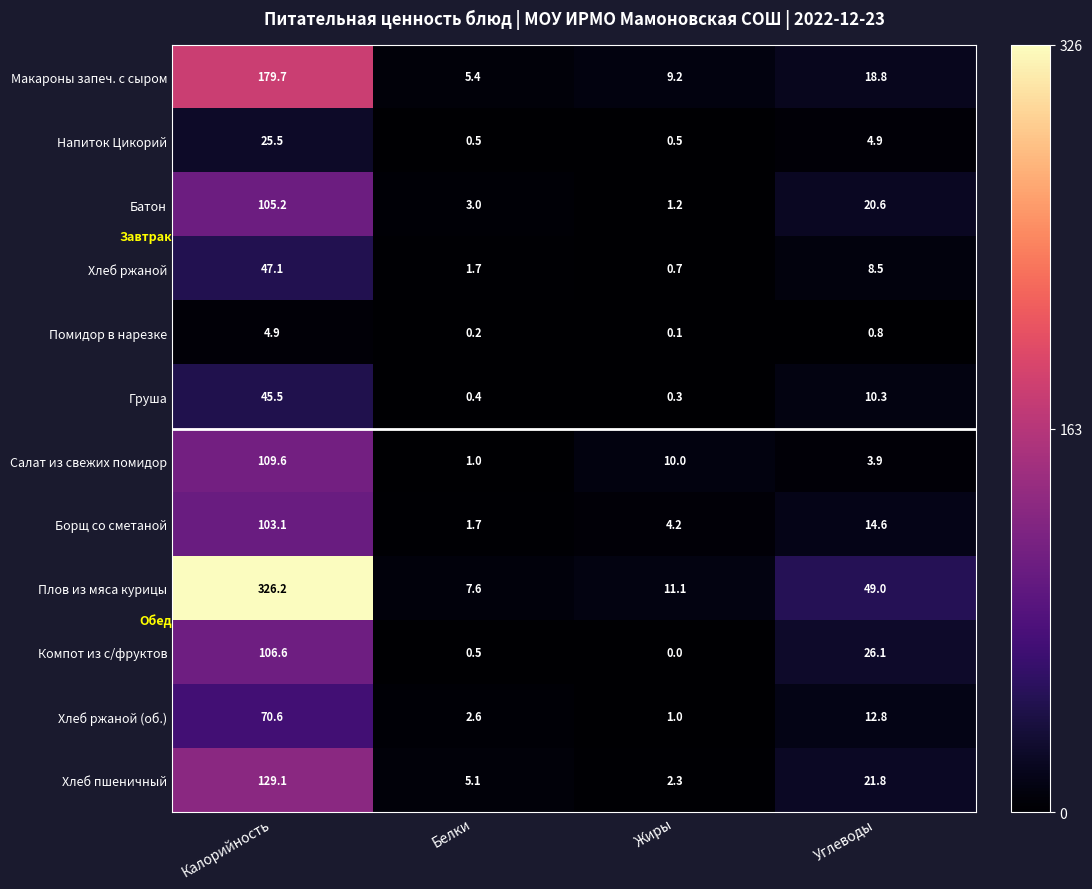

At which label does Макароны запеч. с сыром first exceed 18?

Калорийность